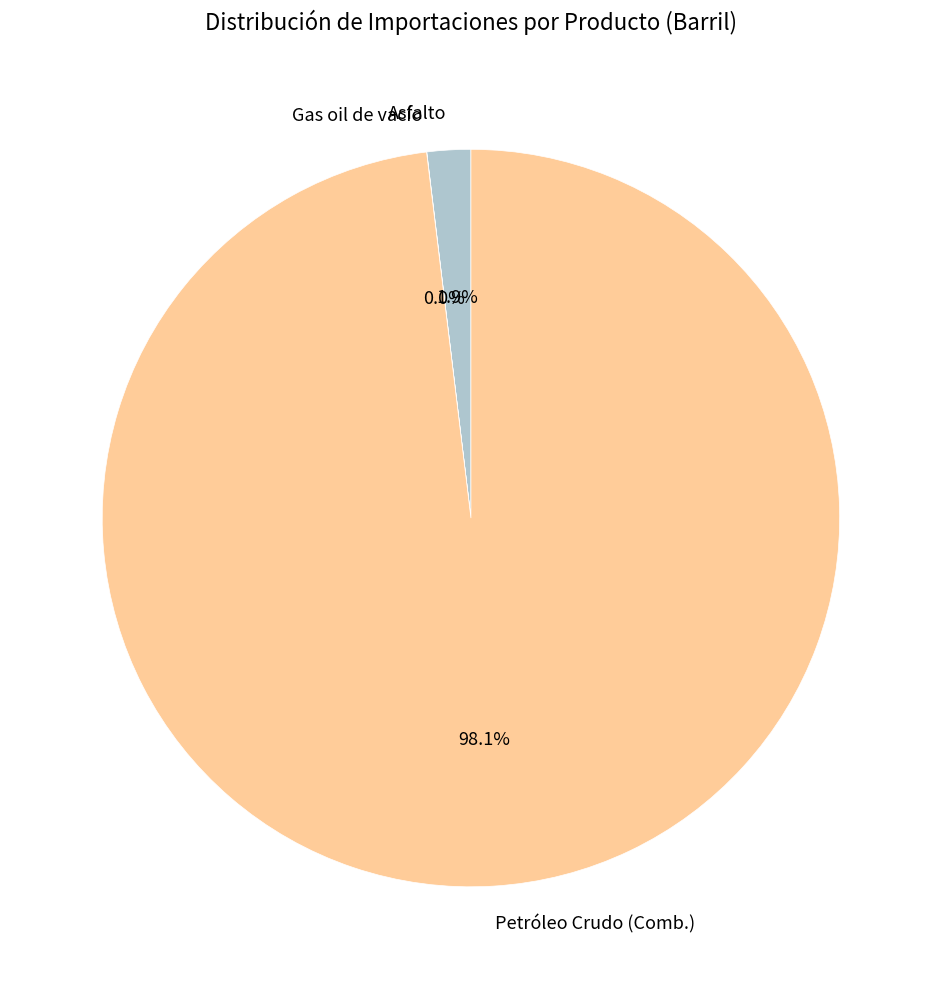

Which has a higher value, Petróleo Crudo (Comb.) or Asfalto?

Petróleo Crudo (Comb.)